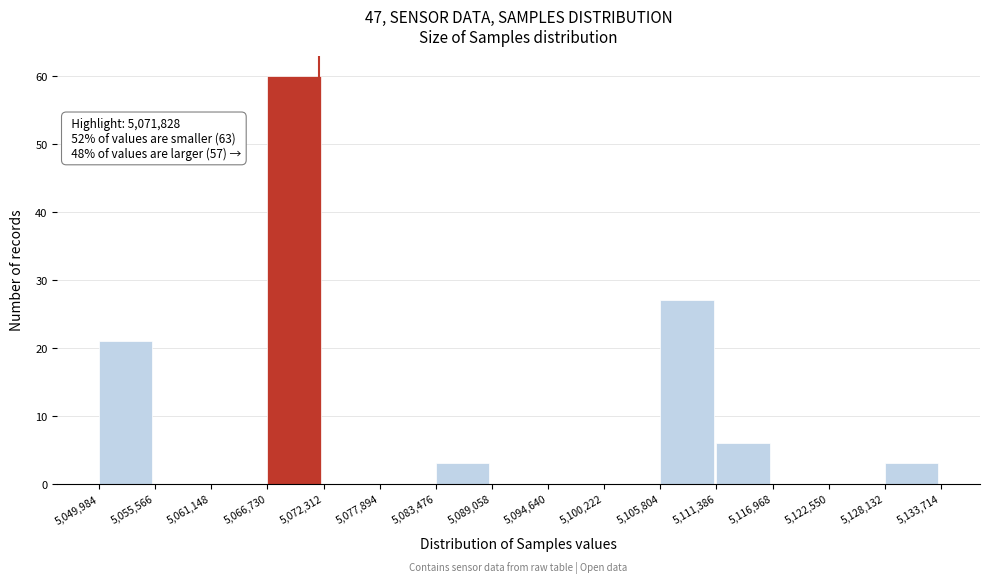

Which range on the x-axis has the tallest bar?

5,066,730 to 5,072,312